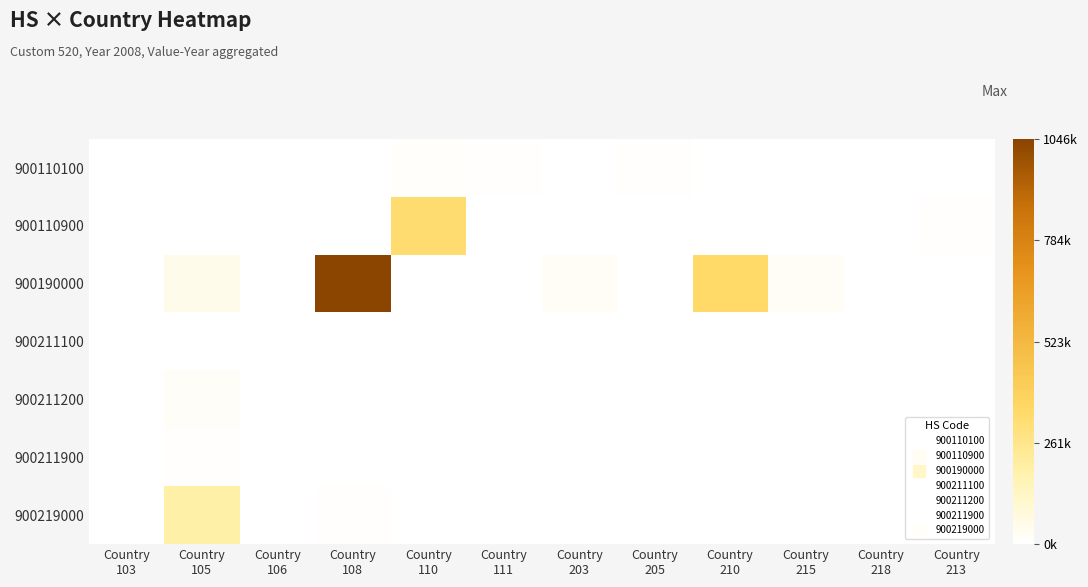

Which has a higher value, Country
103 or Country
205?

Country
205